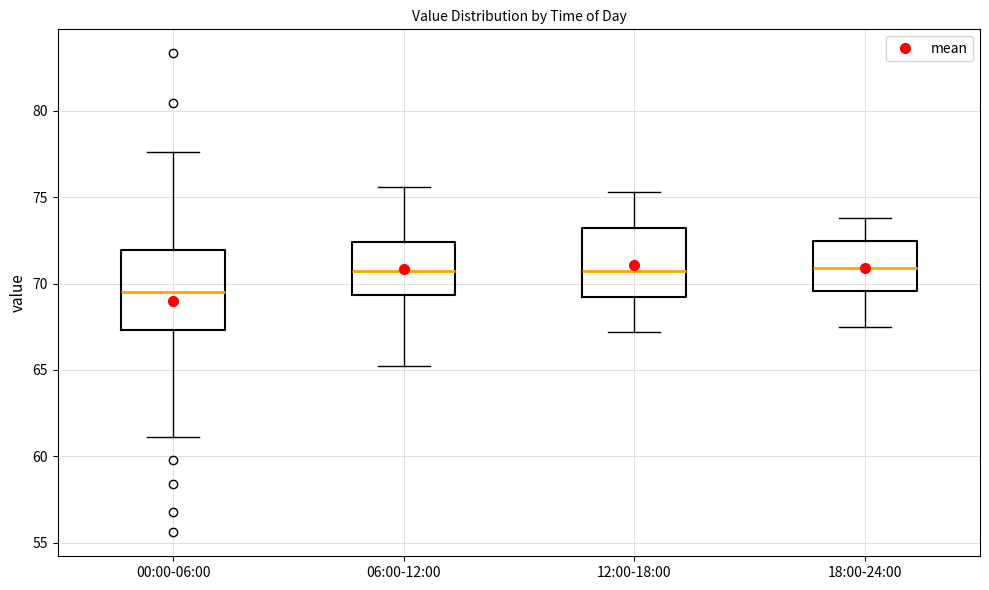

Reading left to right, transcribe this box plot: for each box, give where its median line is, the range the box spans, and where its two whiskers end, as read against the y-axis. The values are not printed on the chart, so give them approximately, as read against the axis.

00:00-06:00: median 69.5, box 67.5 to 72.0, whiskers 61.0 to 77.5
06:00-12:00: median 71.0, box 69.5 to 72.5, whiskers 65.0 to 75.5
12:00-18:00: median 70.5, box 69.5 to 73.0, whiskers 67.0 to 75.5
18:00-24:00: median 71.0, box 69.5 to 72.5, whiskers 67.5 to 74.0